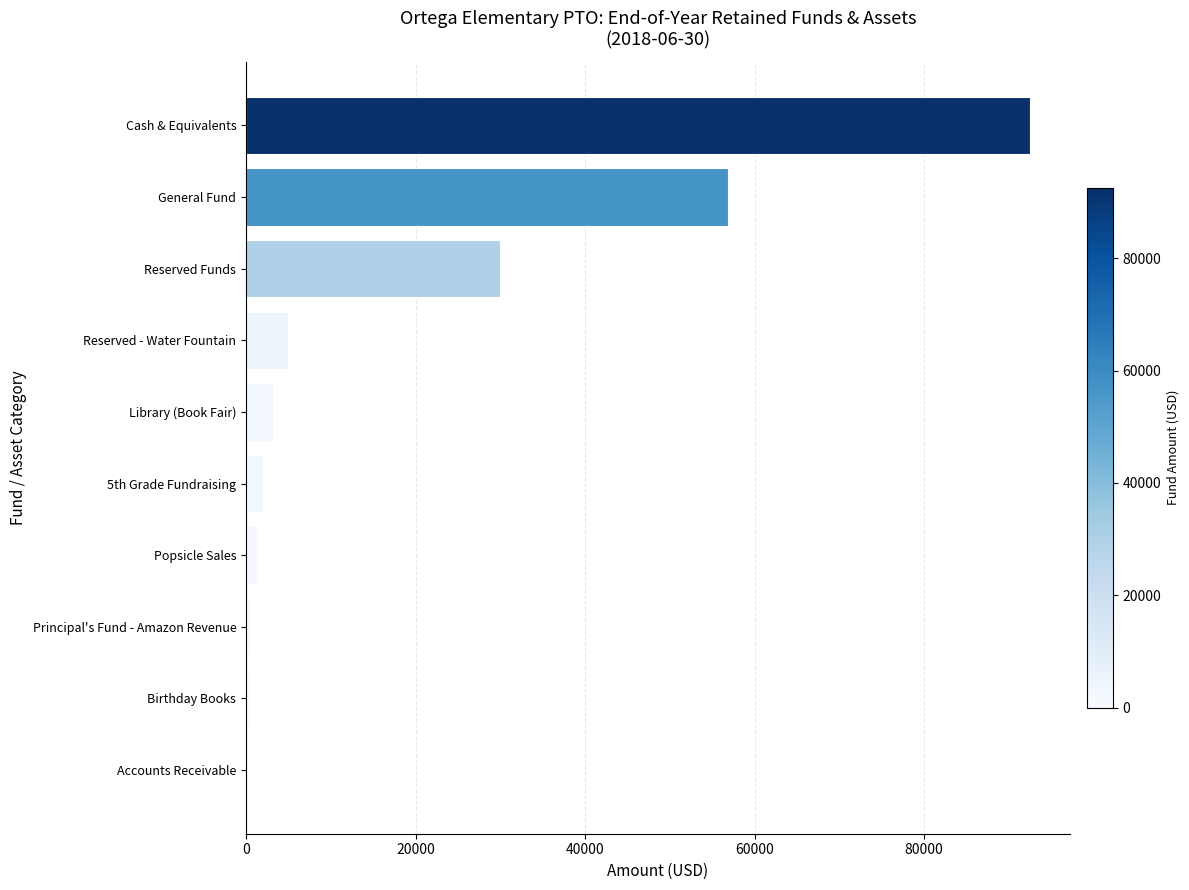

How many categories are shown in the chart?

10